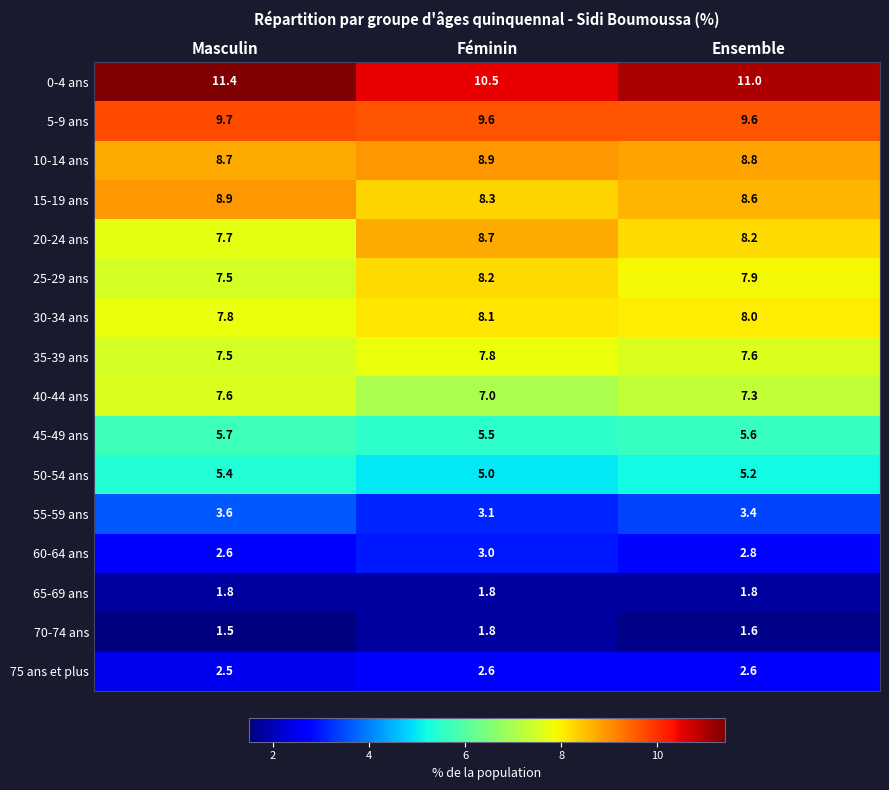

At which category does the chart reach its peak across all series?

Masculin